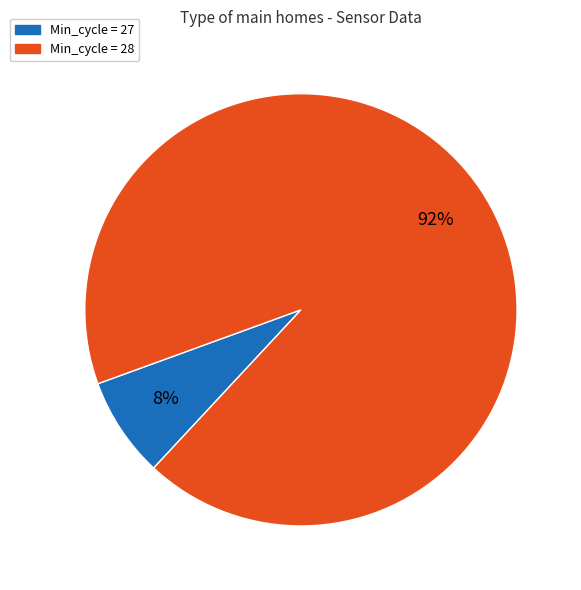

To the nearest percent, what is the average slice percentage?

50%